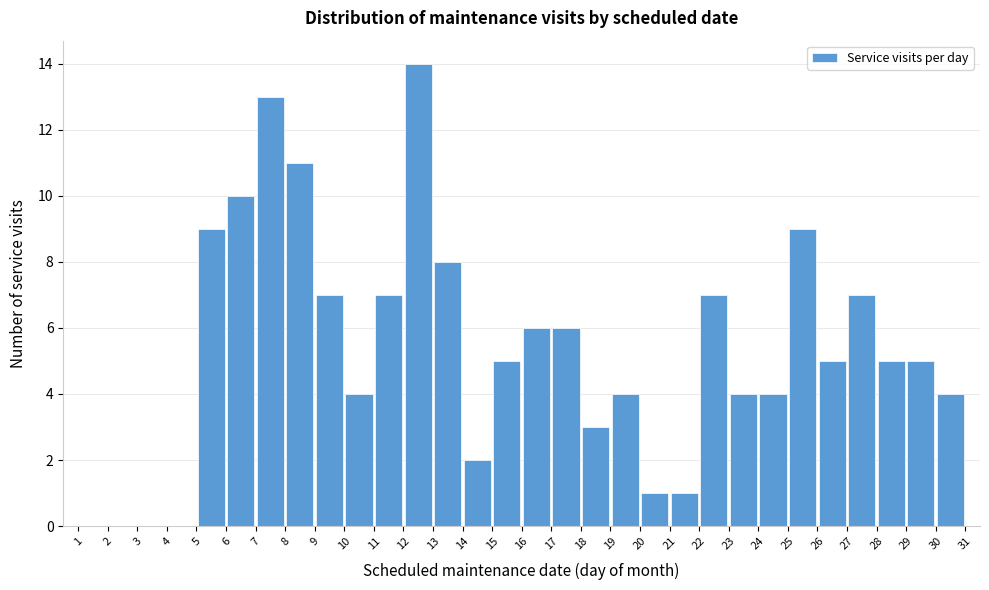

Over which range of the x-axis is the bar tallest?

12 to 13